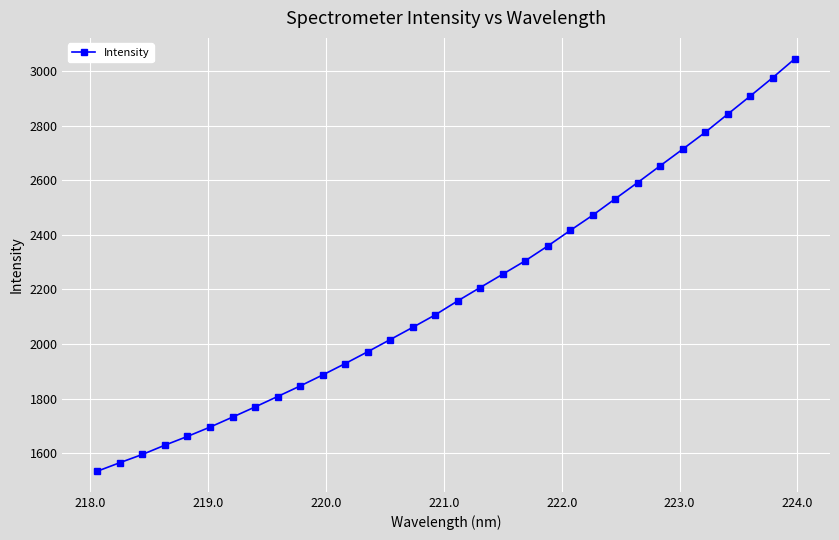

What is the minimum value shown in the chart?

1533.7